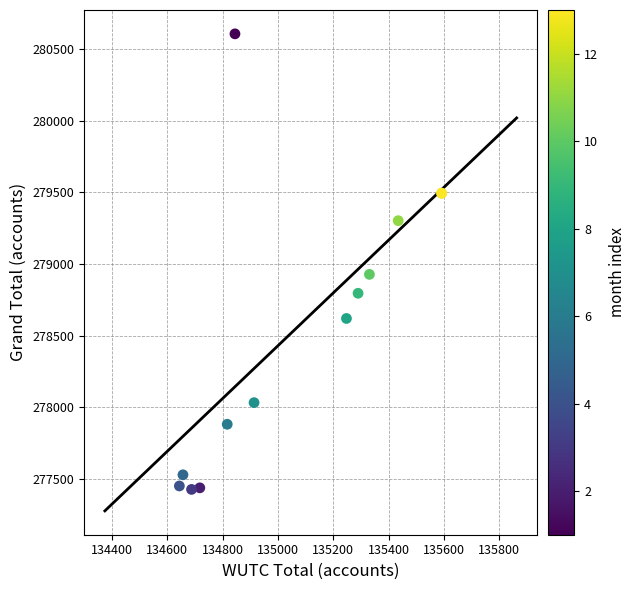

What Y value in the scatter plot is closest to 279016?

278927